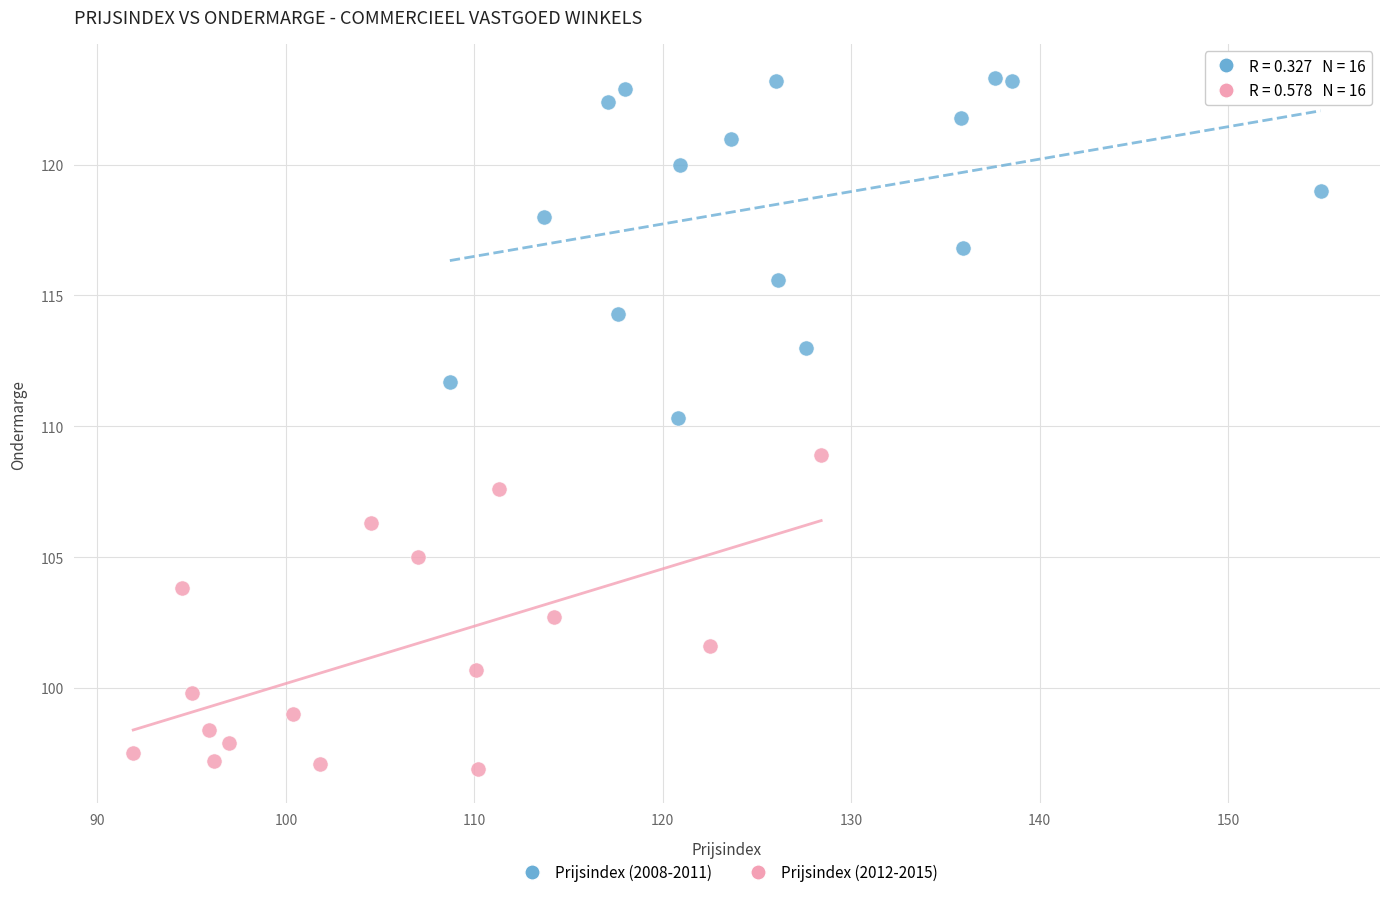

Which series has the widest spread of Y values?

Prijsindex (2008-2011)